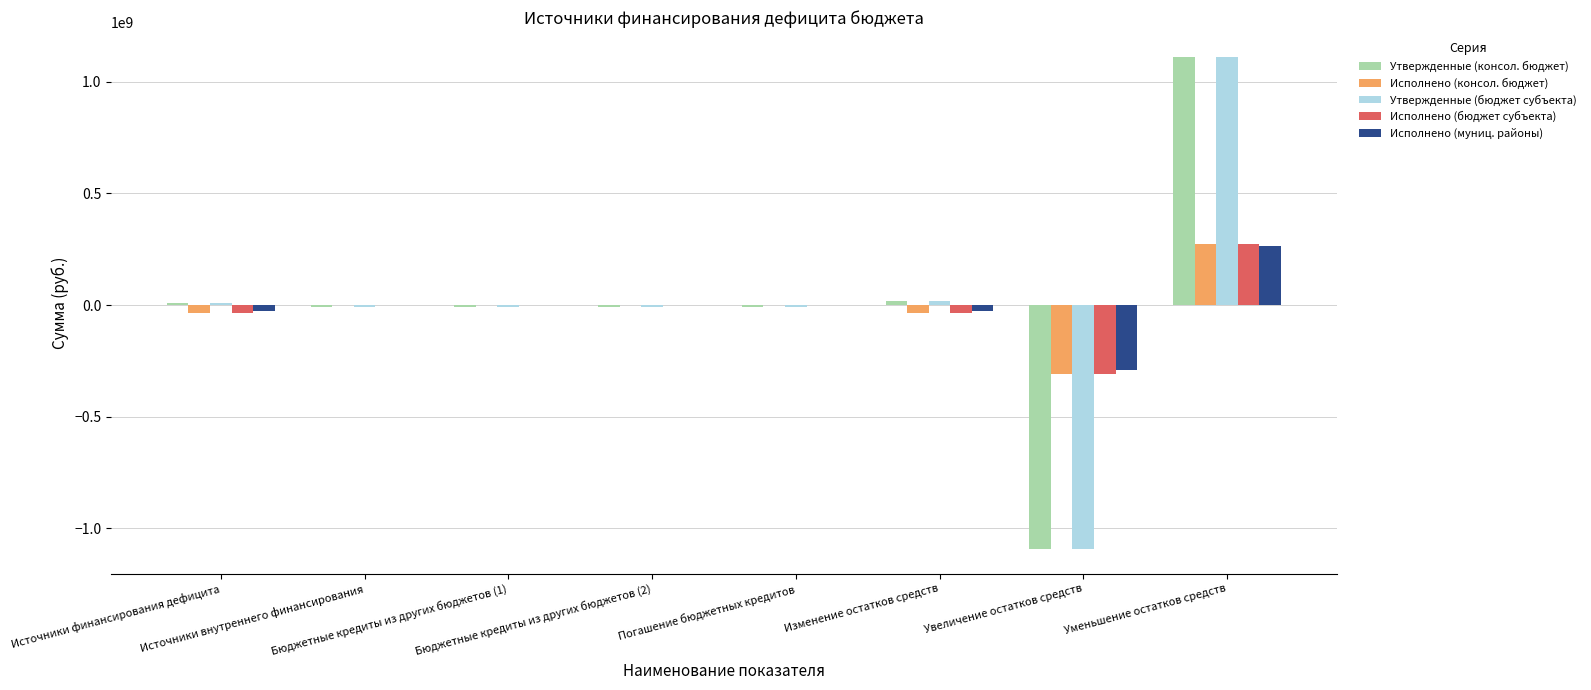

What is the greatest value displayed?

1112690368.0